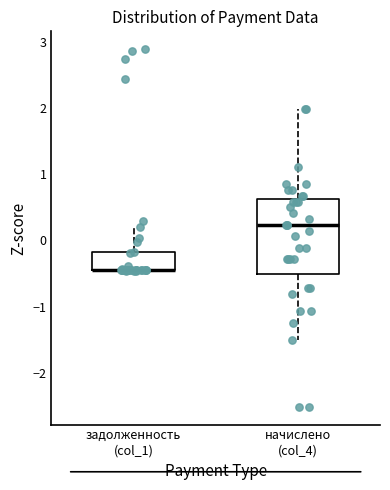

Reading left to right, transcribe this box plot: for each box, give where its median line is, the range the box spans, and where its two whiskers end, as read against the y-axis. The values are not printed on the chart, so give them approximately, as read against the axis.

задолженность (col_1): median -0.4 (drawn on the box's lower edge), box -0.4 to -0.2, whiskers -0.5 to 0.2
начислено (col_4): median 0.2, box -0.5 to 0.6, whiskers -1.5 to 2.0